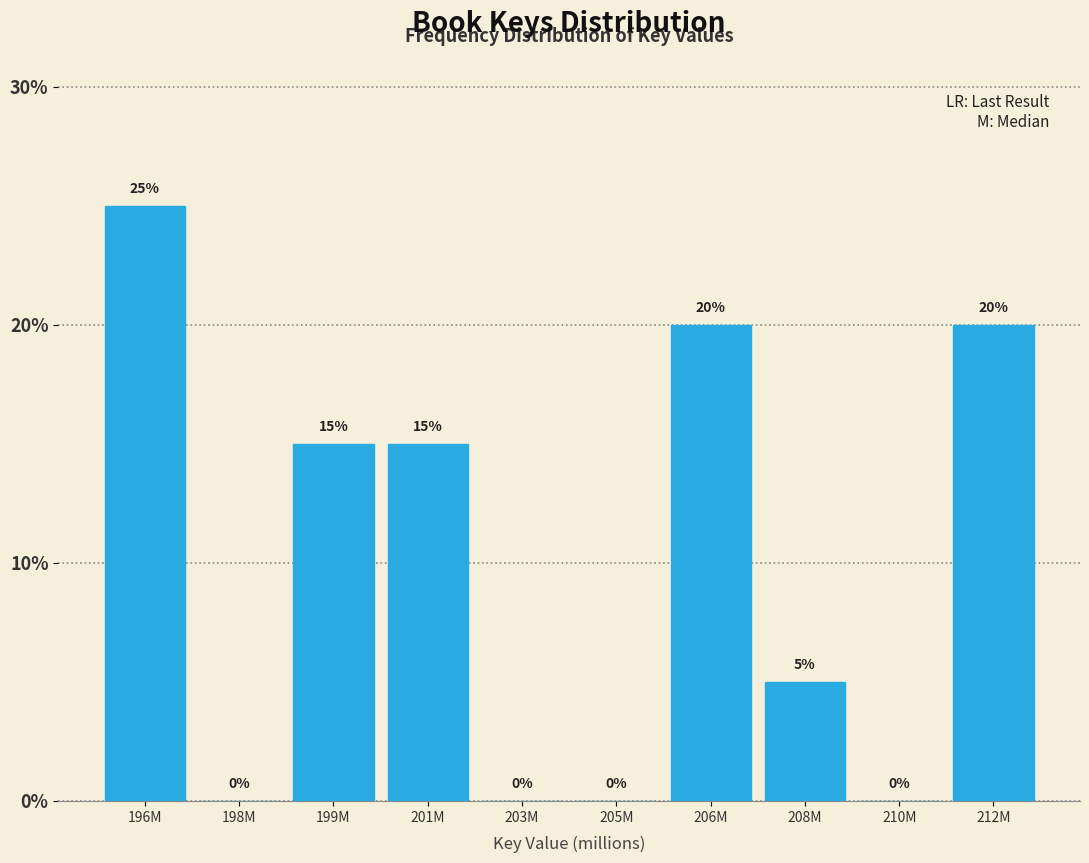

Reading right to left, extract all data points from this chart.

212M=20	210M=0	208M=5	206M=20	205M=0	203M=0	201M=15	199M=15	198M=0	196M=25